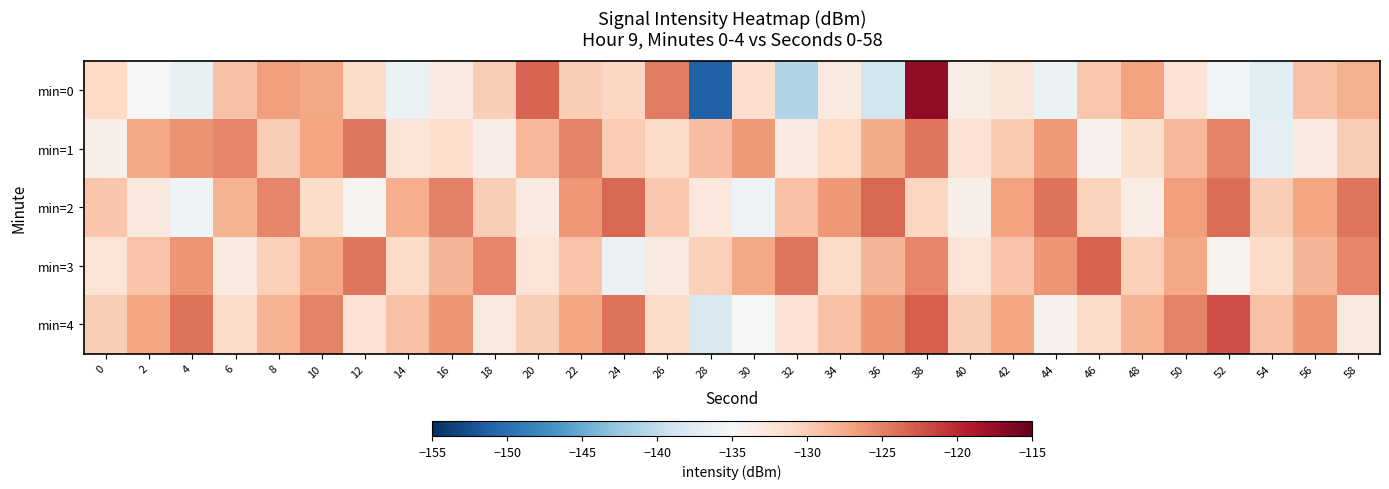

At 4, list the series in order from largest to smallest.

min=4, min=1, min=3, min=2, min=0